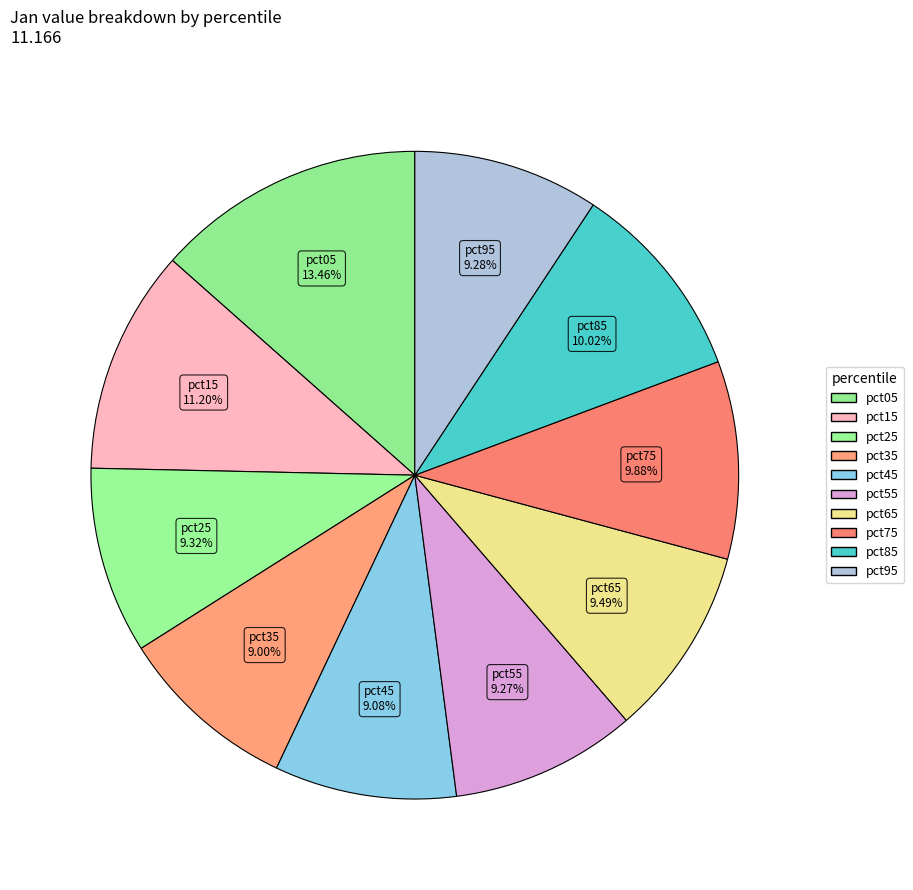

Does pct35 account for over 50% of the chart?

No